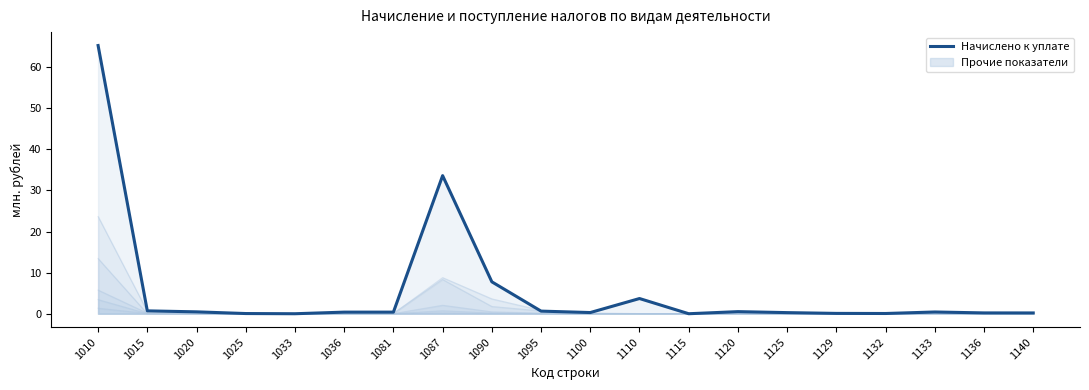

What is the approximate value at 1110?

3.7